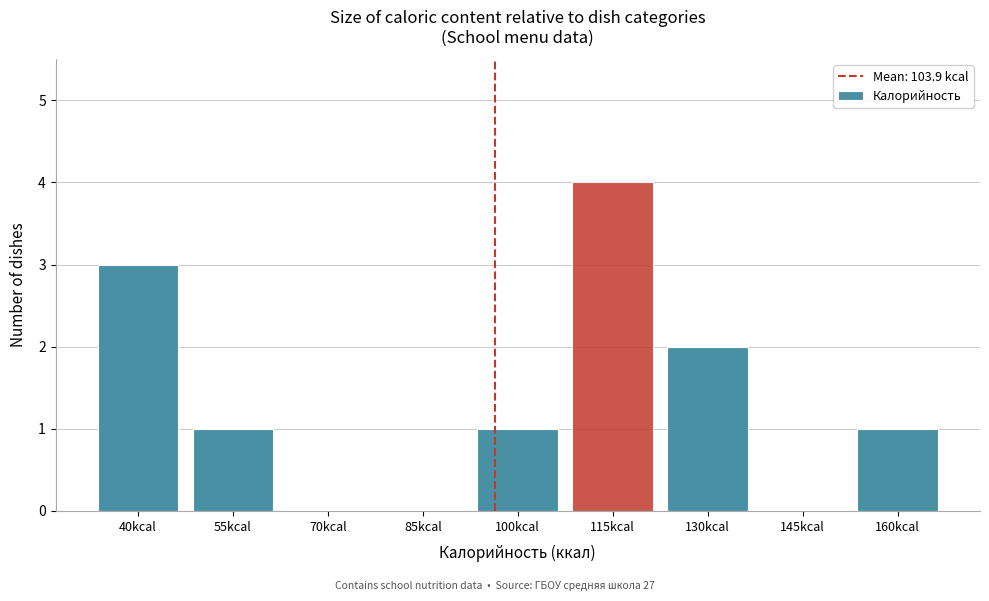

Reading left to right, list all the values displayed in this chart.

40kcal=3	55kcal=1	70kcal=0	85kcal=0	100kcal=1	115kcal=4	130kcal=2	145kcal=0	160kcal=1